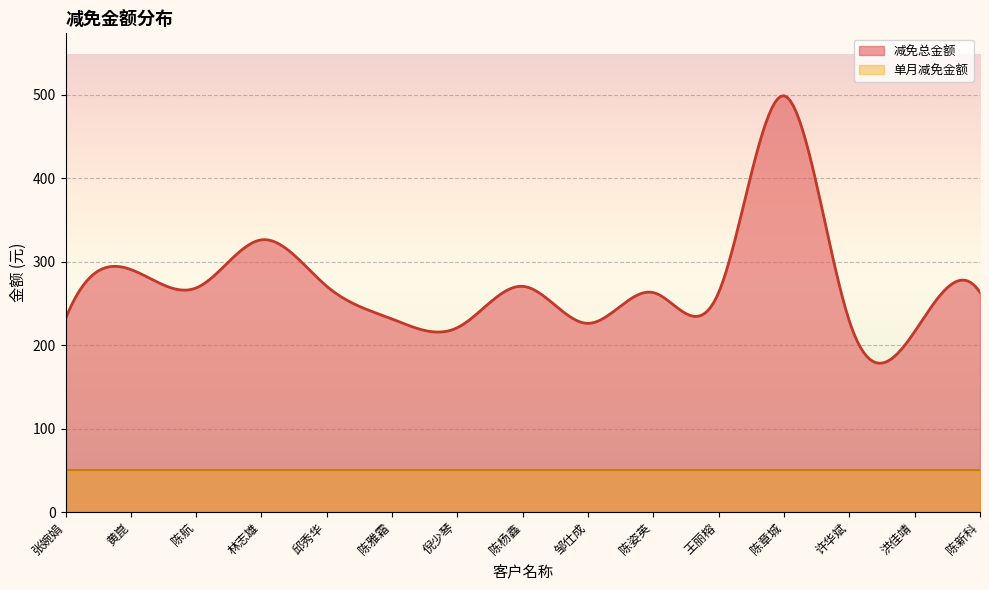

True or false: 减免总金额 has a value of 498.7 at 陈章城.

True